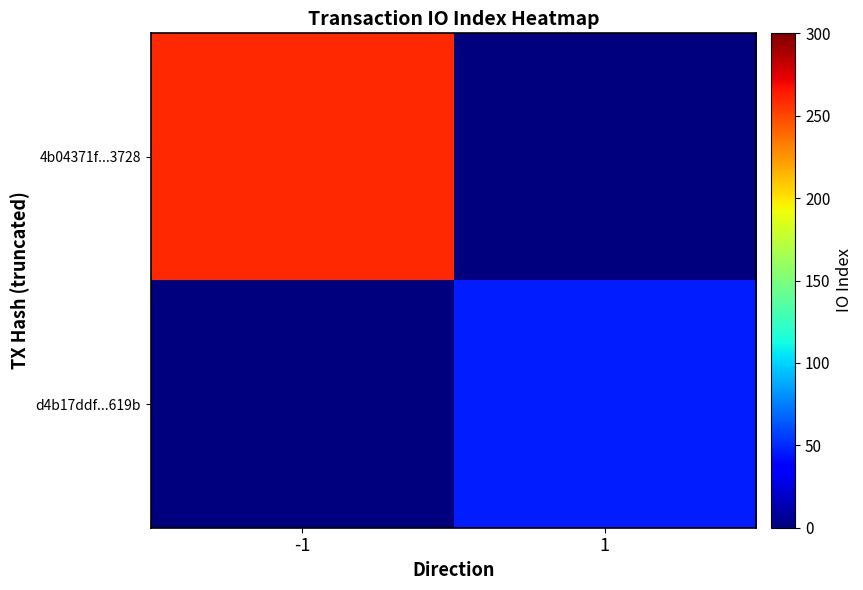

What is the difference between the highest and lowest values at 1?

46